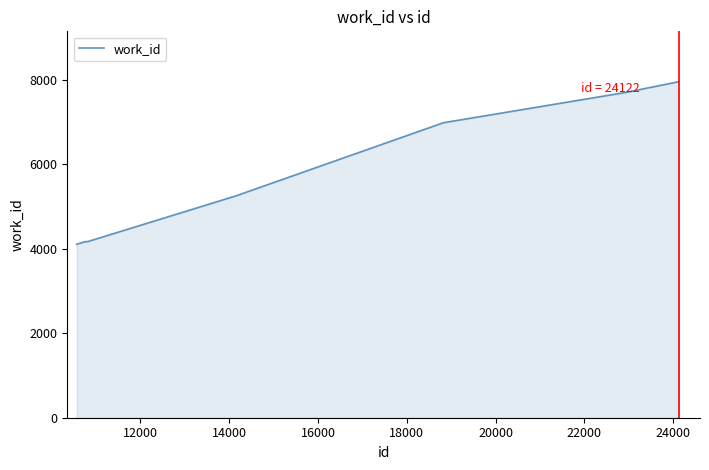

What is the greatest value displayed?

7954